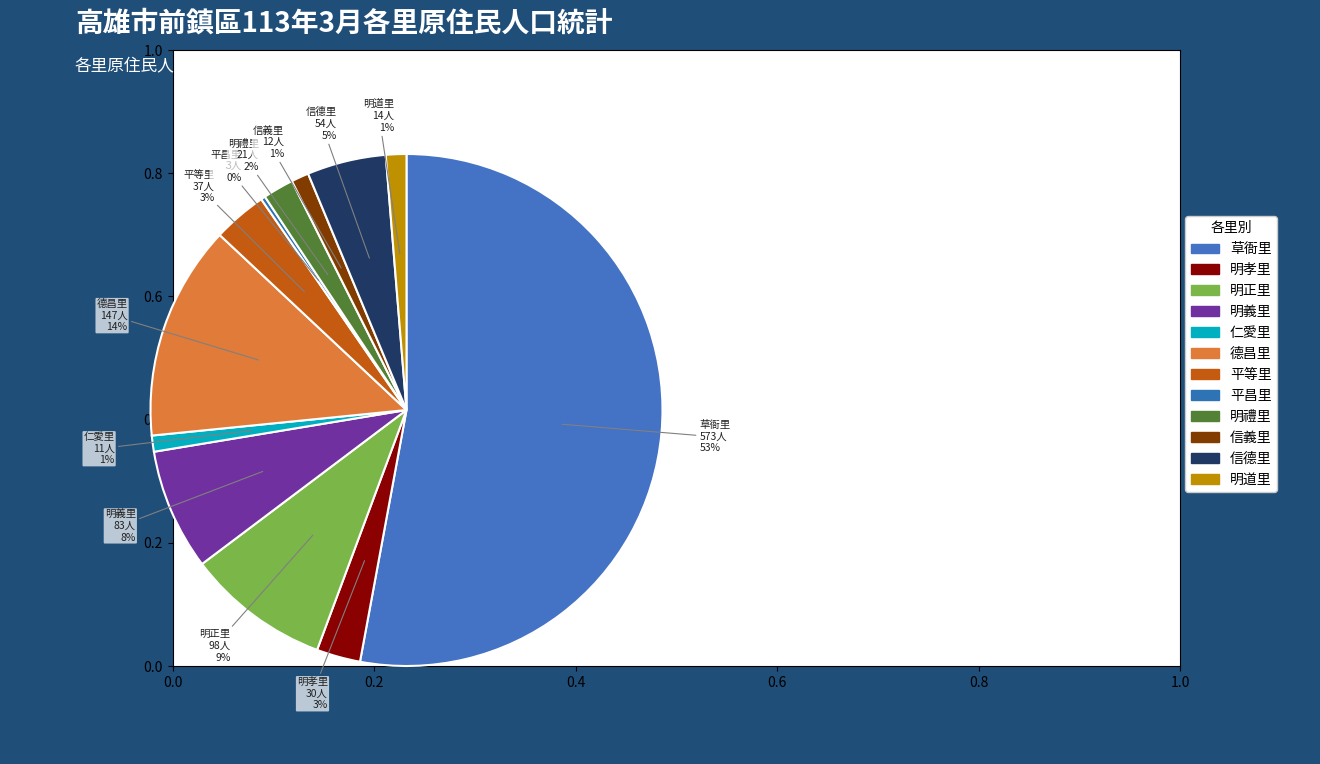

What is the total percentage of 德昌里 and 明禮里?

15.5%